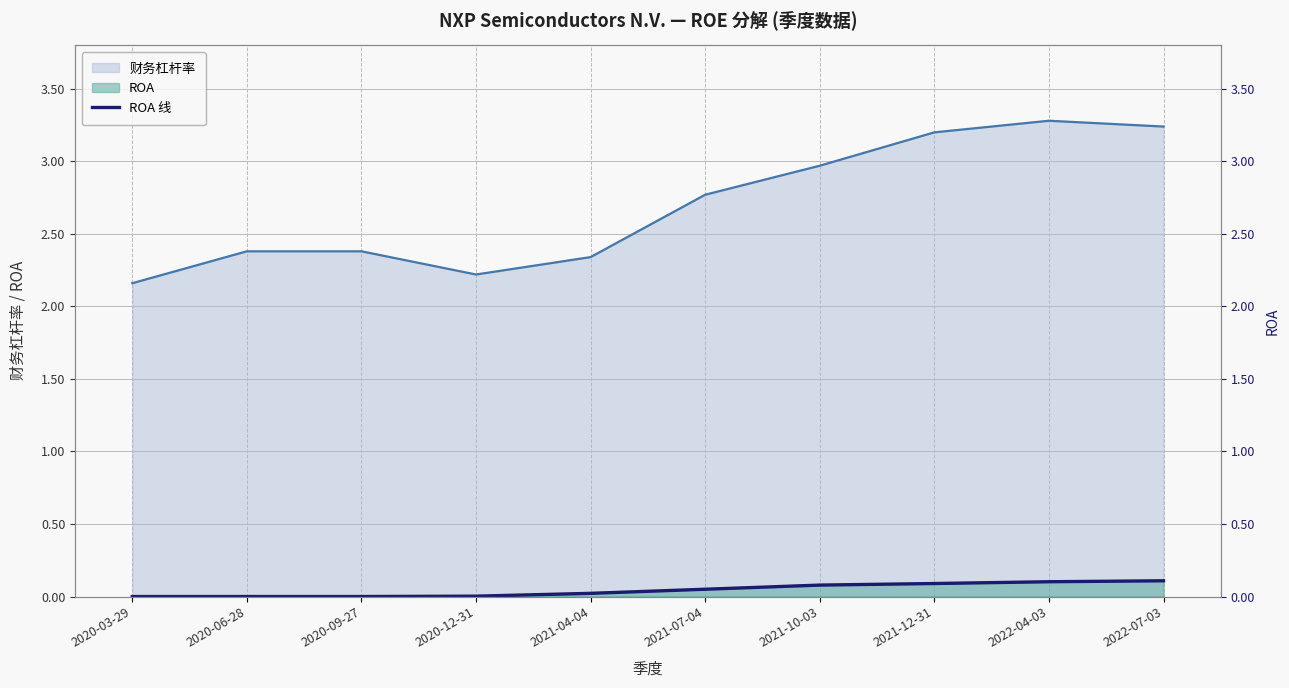

How many lines are shown in the chart?

1